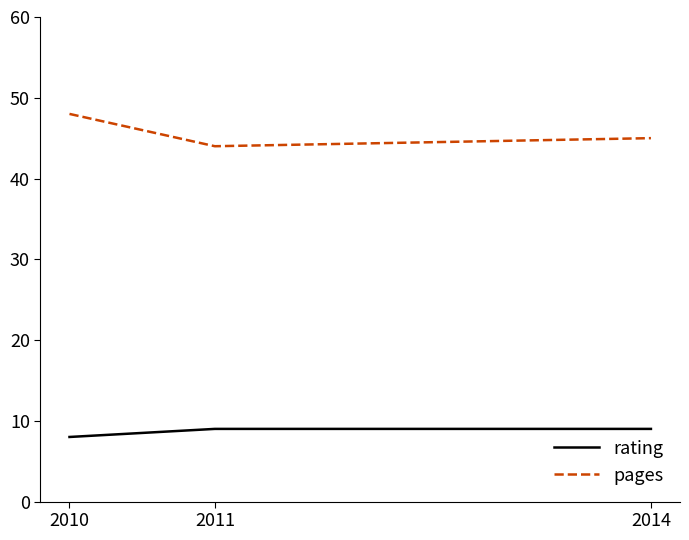

What is the difference between the maximum and minimum values in the rating series?

1